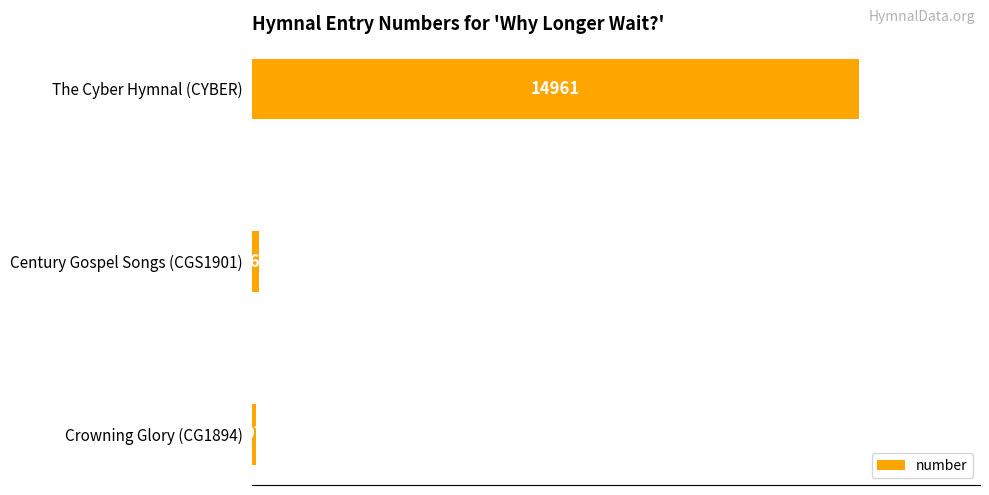

What is the approximate value at Crowning Glory (CG1894), to the nearest 50?

100